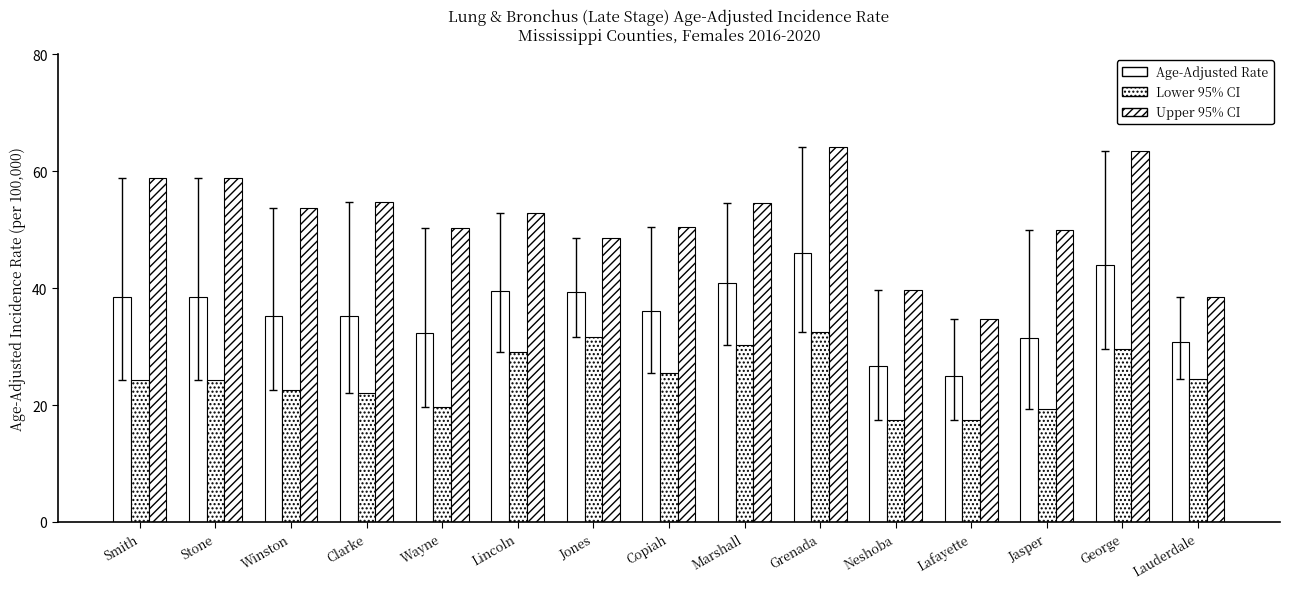

At which label does Age-Adjusted Rate first exceed 36?

Smith